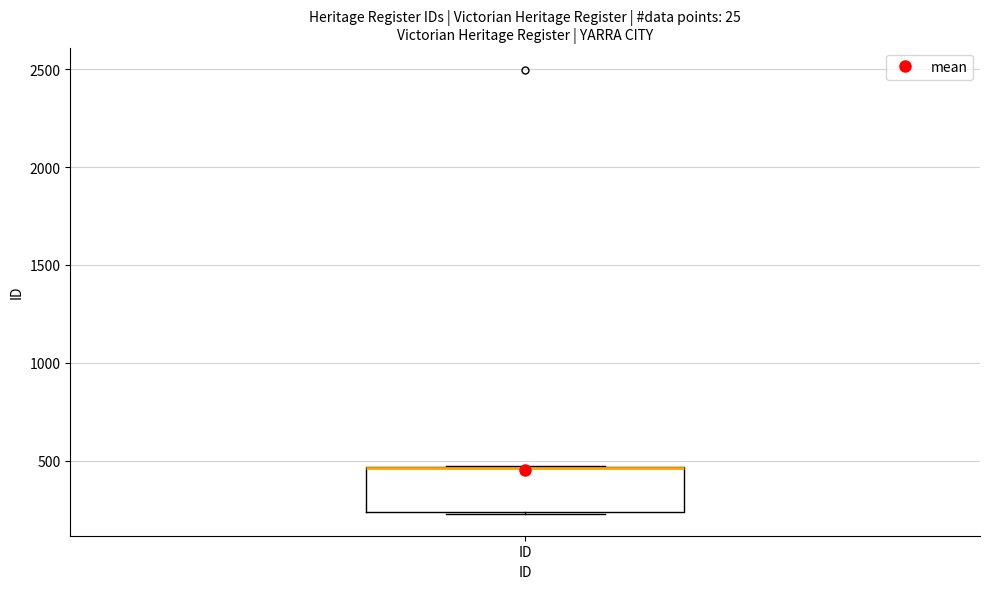

Transcribe this box plot: give where the median line is, the range the box spans, and where the two whiskers end, as read against the y-axis. The values are not printed on the chart, so give them approximately, as read against the axis.

median 450 (drawn on the box's upper edge), box 250 to 450, whiskers 250 to 500